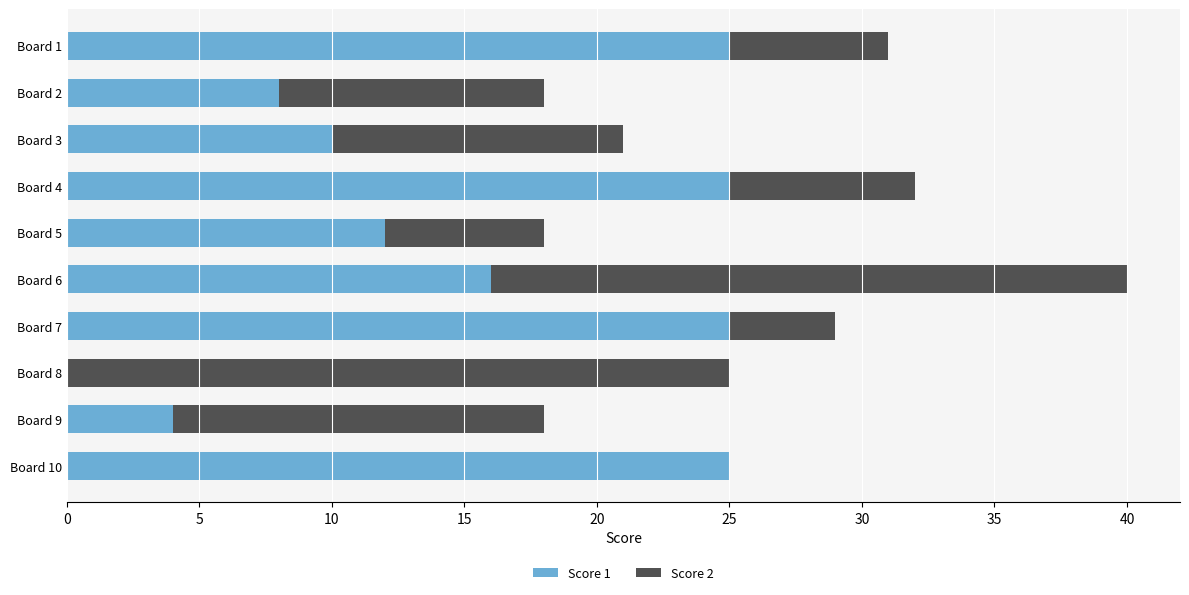

At which category is the sum across all series the highest?

Board 6